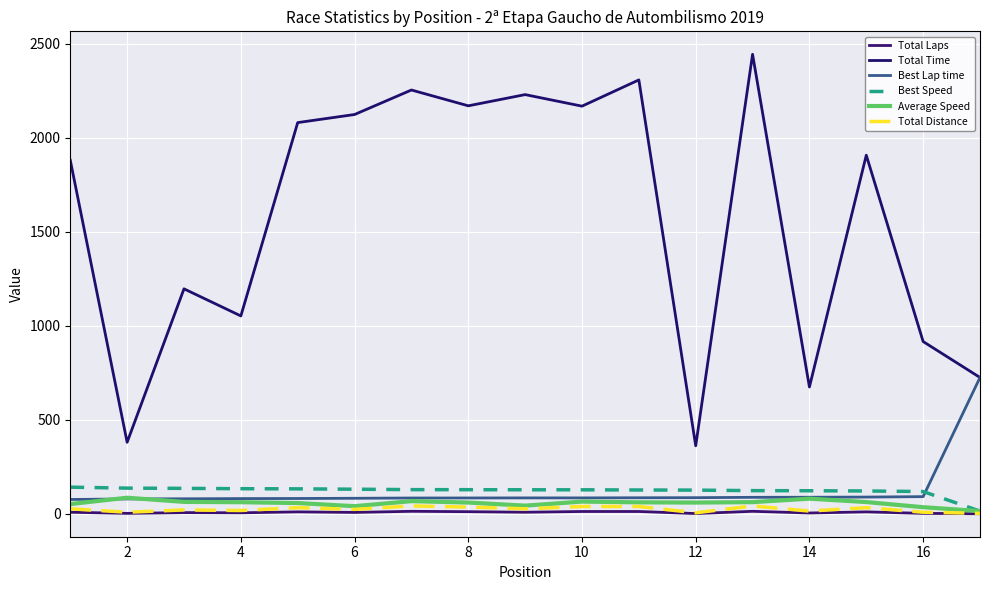

How many values in the Best Speed series are below 128?

7